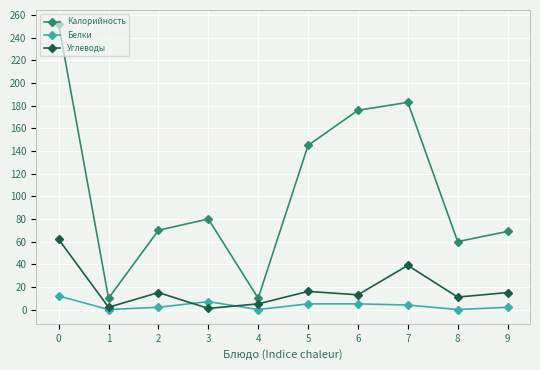

True or false: Белки and Калорийность intersect in this chart.

False